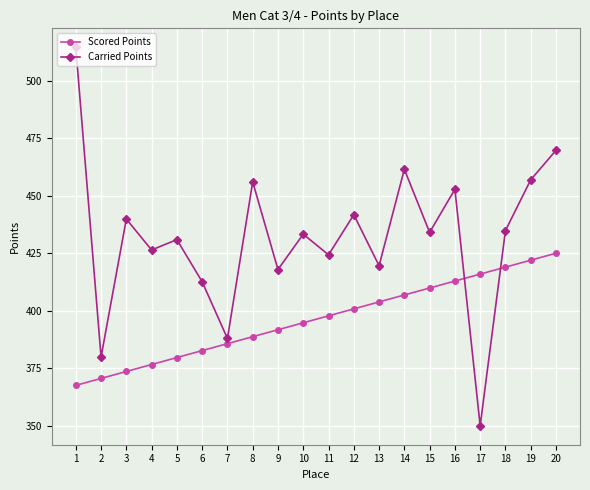

What is the spread (max minus min) of values at 13?

15.8